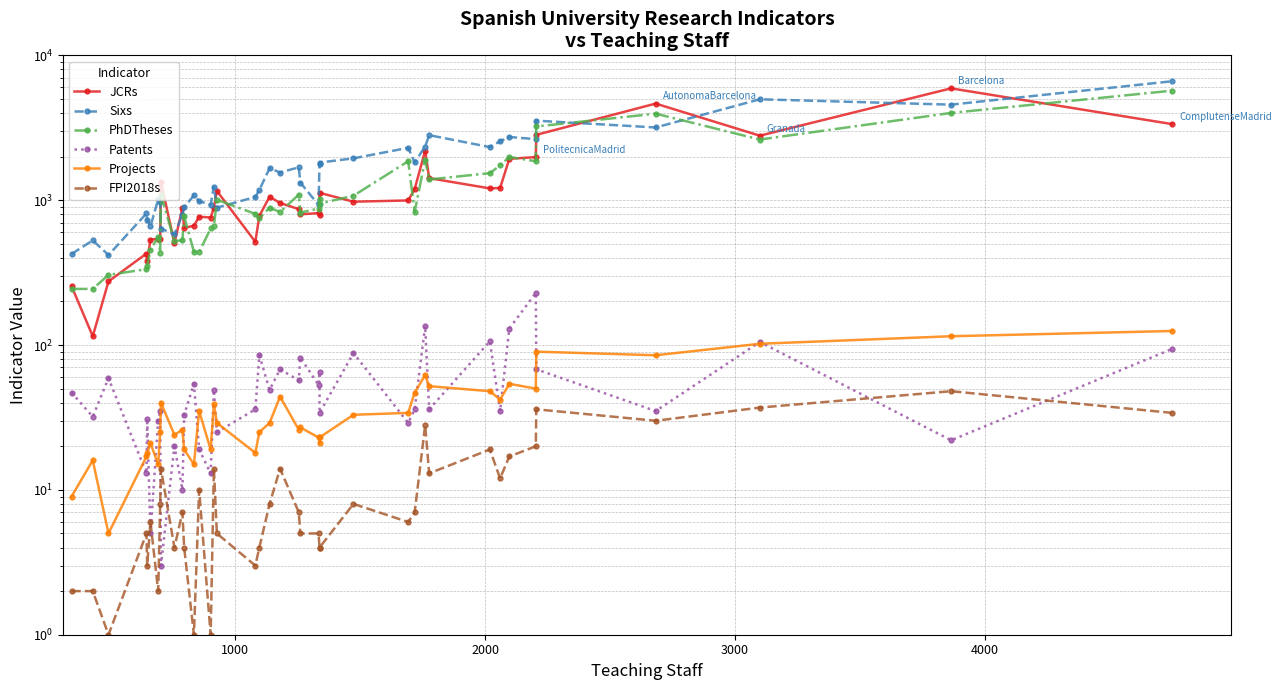

Is the value of JCRs at 24 greater than the value of FPI2018s at 10?

Yes